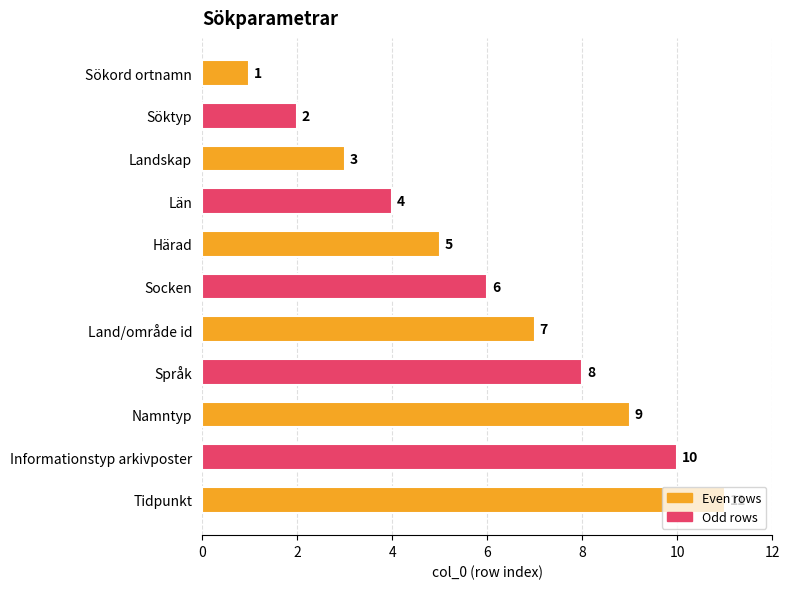

Rank the categories by value from lowest to highest.

Sökord ortnamn, Söktyp, Landskap, Län, Härad, Socken, Land/område id, Språk, Namntyp, Informationstyp arkivposter, Tidpunkt